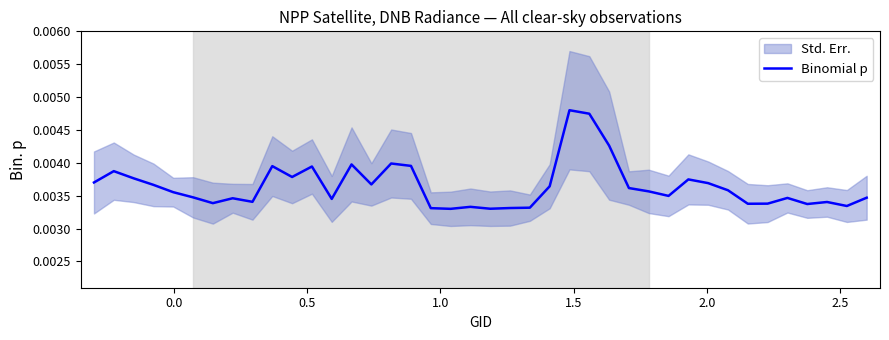

Does the chart have visible grid lines?

No